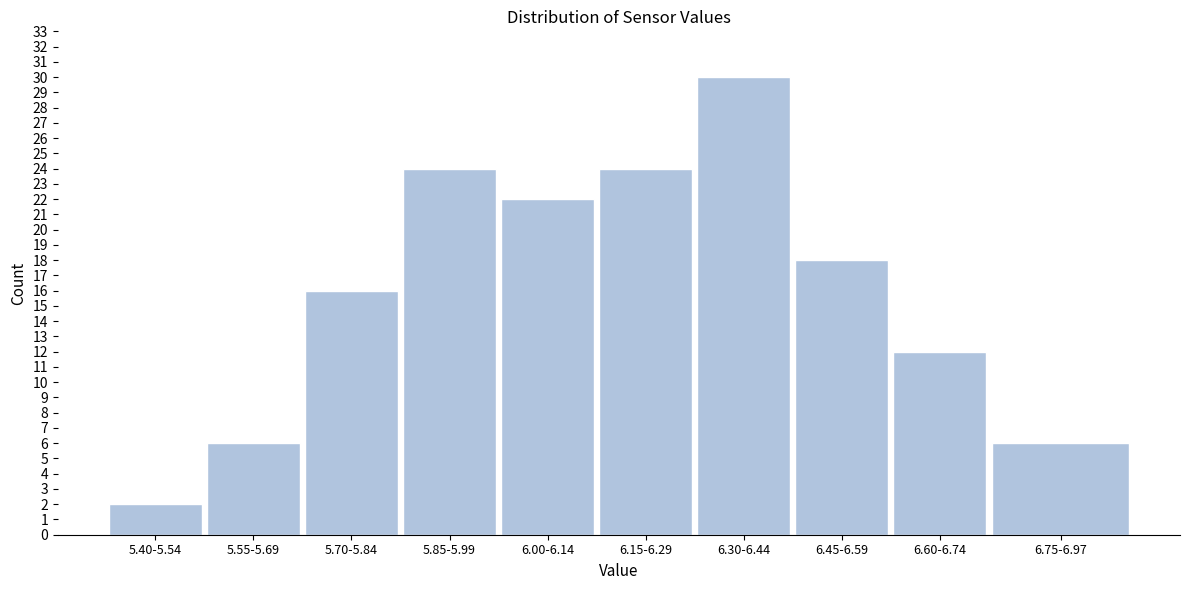

Reading right to left, extract all data points from this chart.

6.75-6.97=6	6.60-6.74=12	6.45-6.59=18	6.30-6.44=30	6.15-6.29=24	6.00-6.14=22	5.85-5.99=24	5.70-5.84=16	5.55-5.69=6	5.40-5.54=2